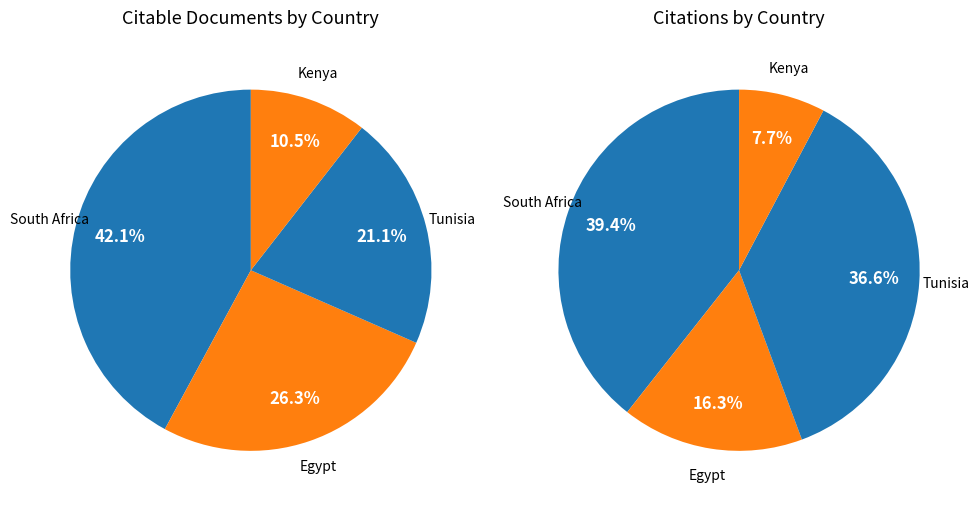

Is it true that South Africa is 42% of the pie?

True